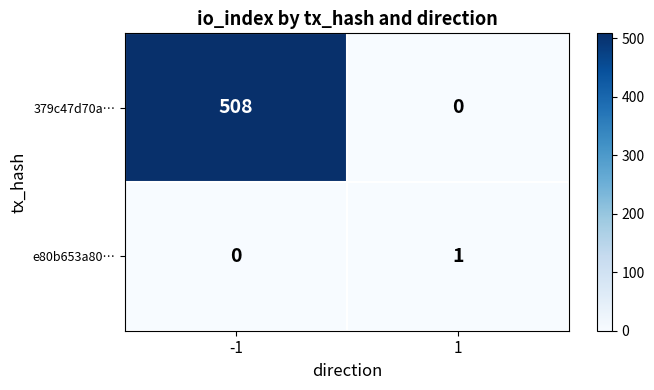

Which series has the largest range (max minus min)?

379c47d70a…